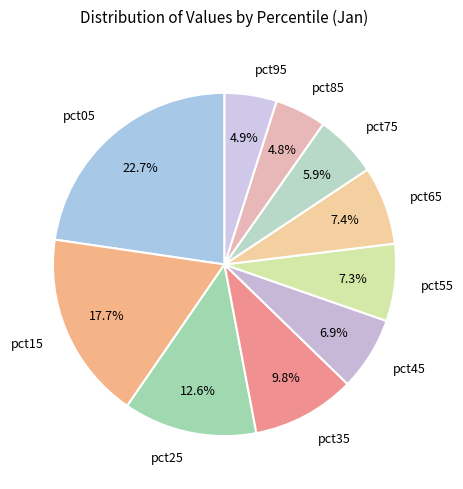

Is pct55 the majority of the pie?

No